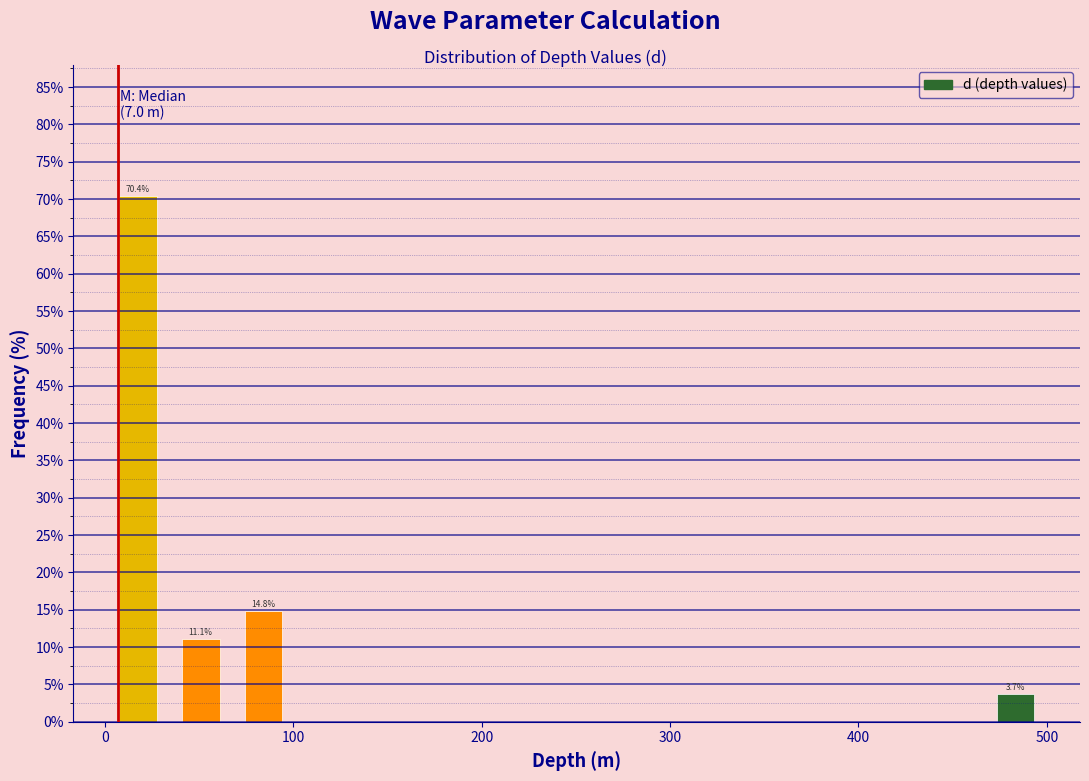

Around what value on the x-axis is the tallest bar? Give the approximate position of its centre, as read against the axis.

20